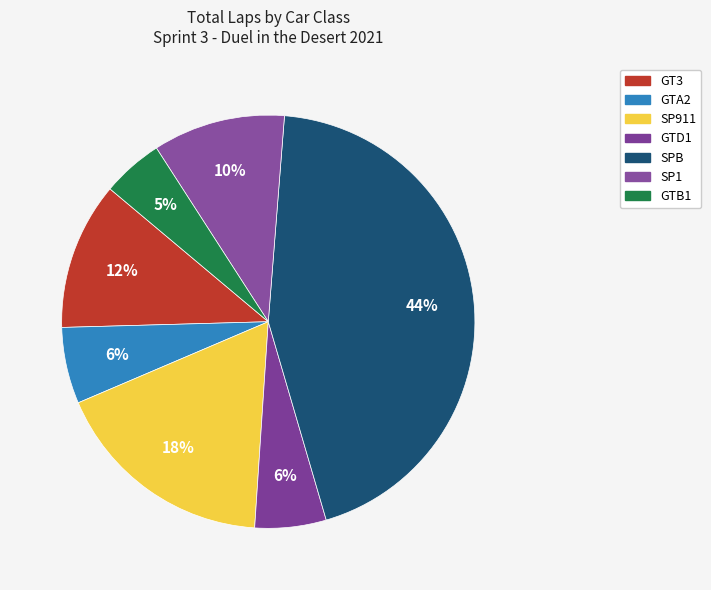

Which category has the biggest portion of the pie?

SPB